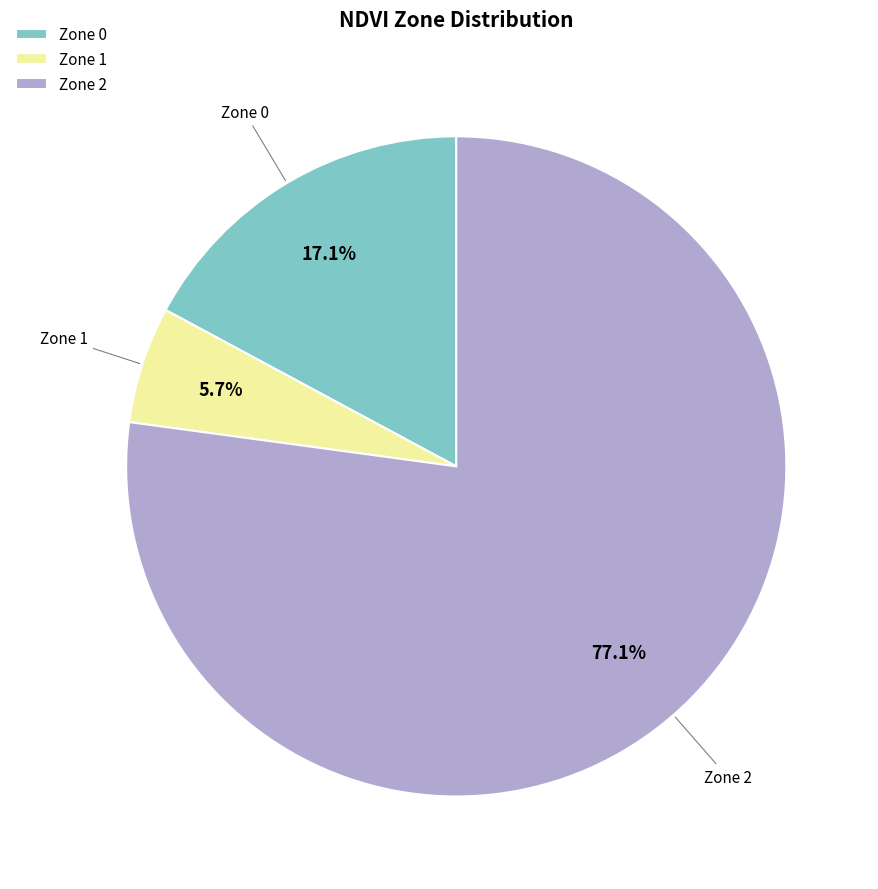

The Zone 1 slice represents 1% of the pie. True or false?

False